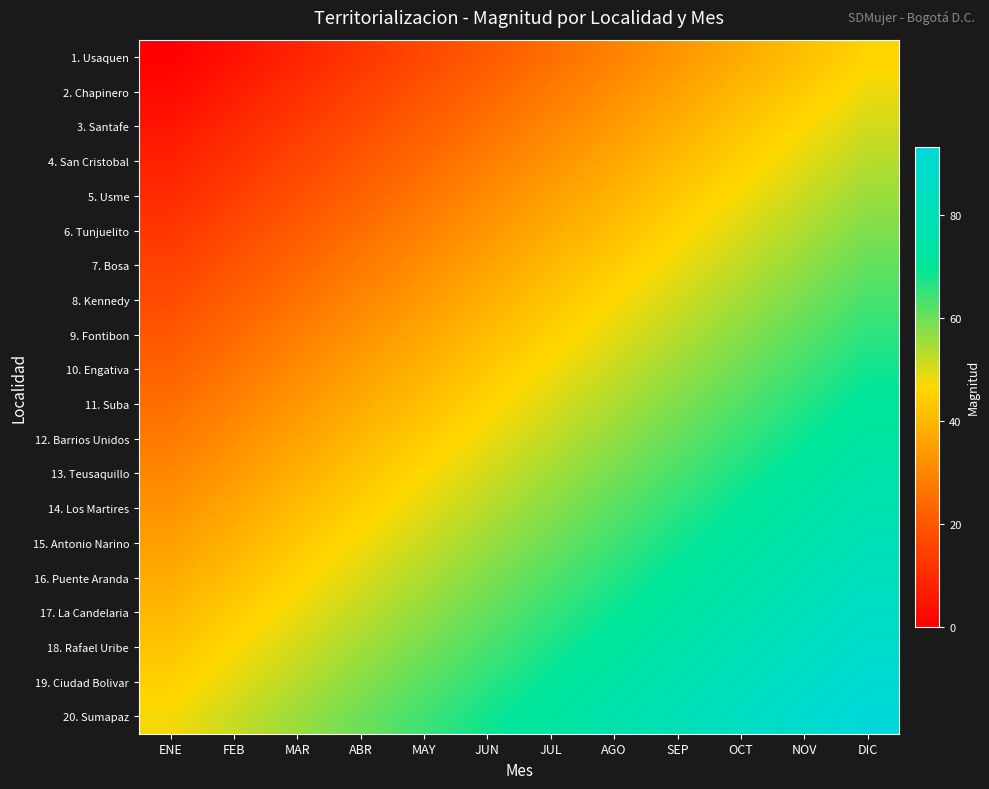

Rank the series by their maximum value, from highest to lowest.

20. Sumapaz, 19. Ciudad Bolivar, 18. Rafael Uribe, 17. La Candelaria, 16. Puente Aranda, 15. Antonio Narino, 14. Los Martires, 13. Teusaquillo, 12. Barrios Unidos, 11. Suba, 10. Engativa, 9. Fontibon, 8. Kennedy, 7. Bosa, 6. Tunjuelito, 5. Usme, 4. San Cristobal, 3. Santafe, 2. Chapinero, 1. Usaquen